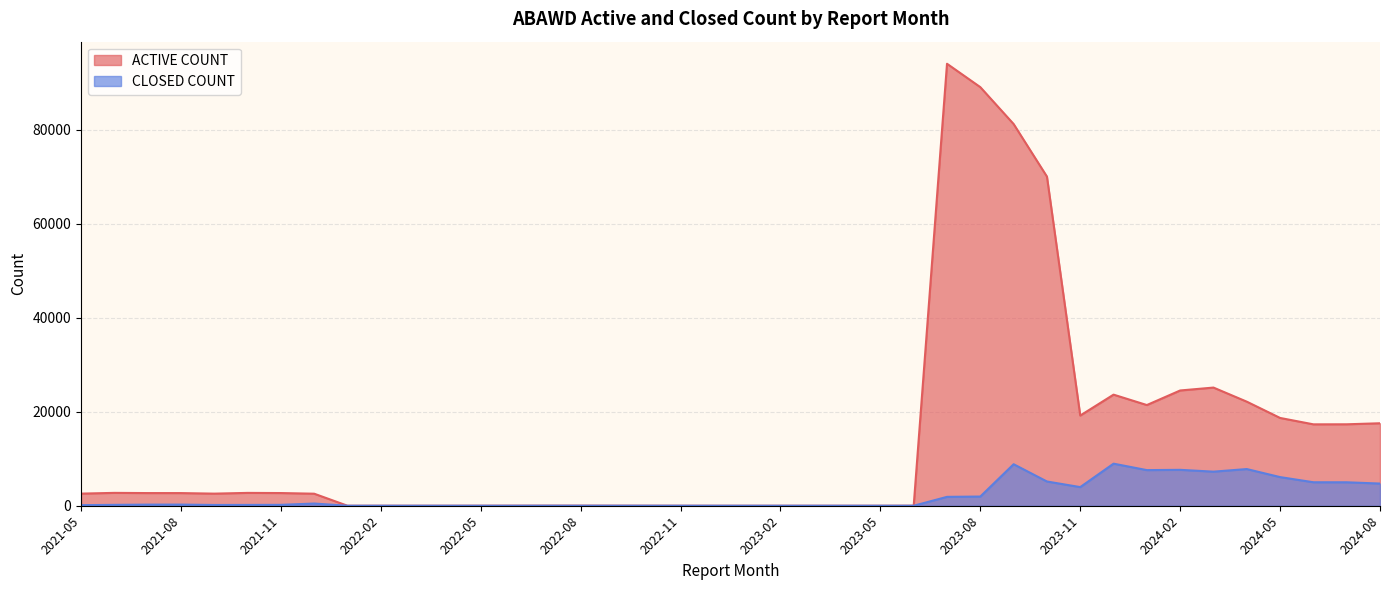

Rank the series by their average value, from highest to lowest.

ACTIVE COUNT, CLOSED COUNT